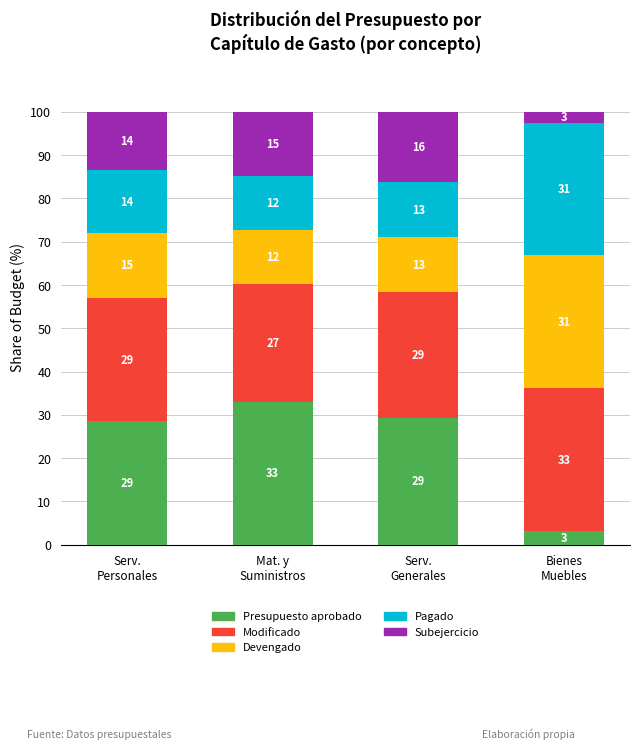

At which label does Subejercicio first exceed 14?

Mat. y
Suministros